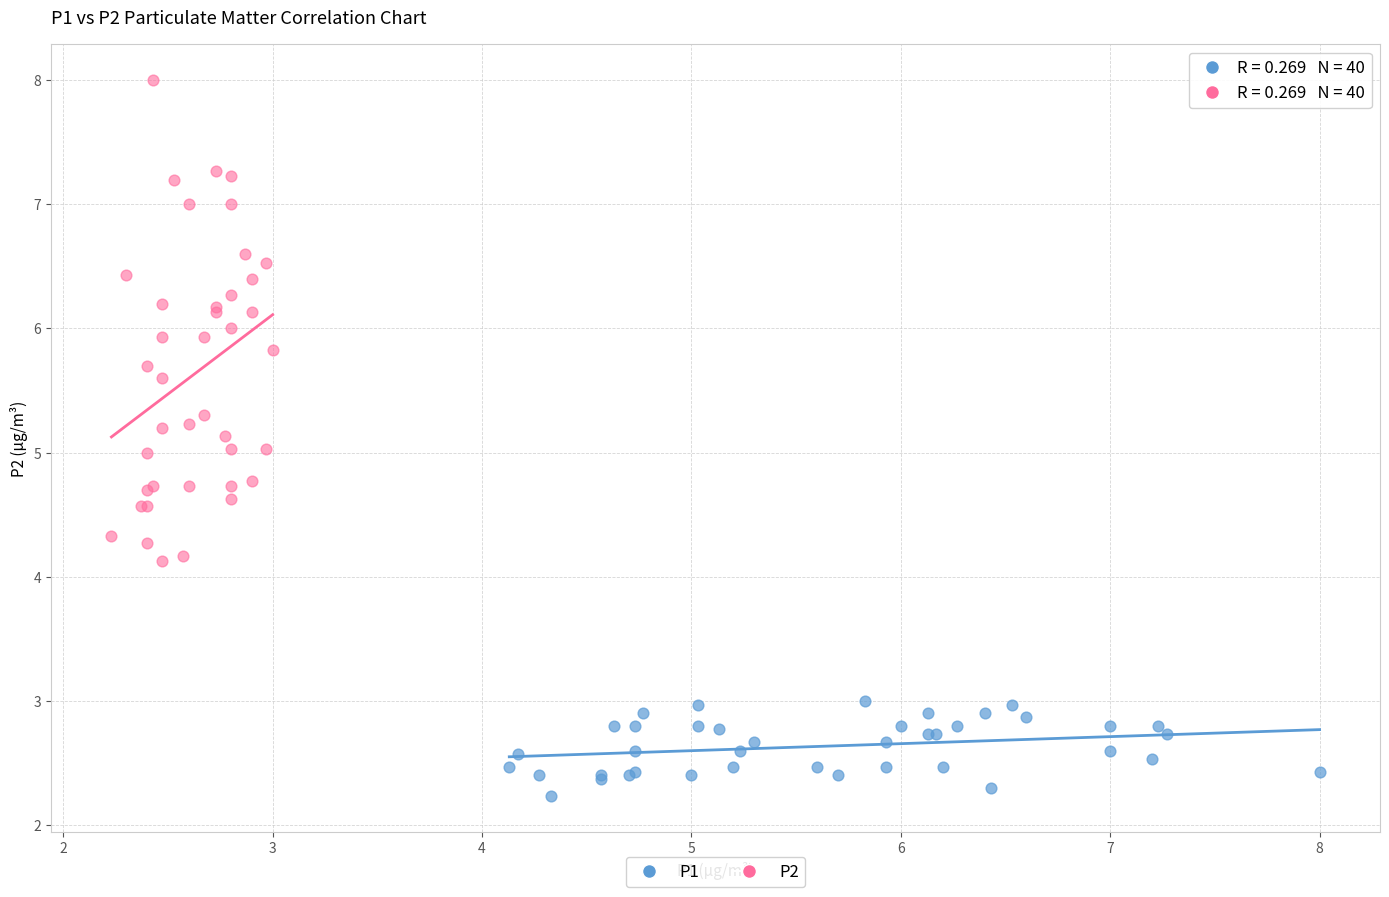

Which series contains the lowest Y value?

P1